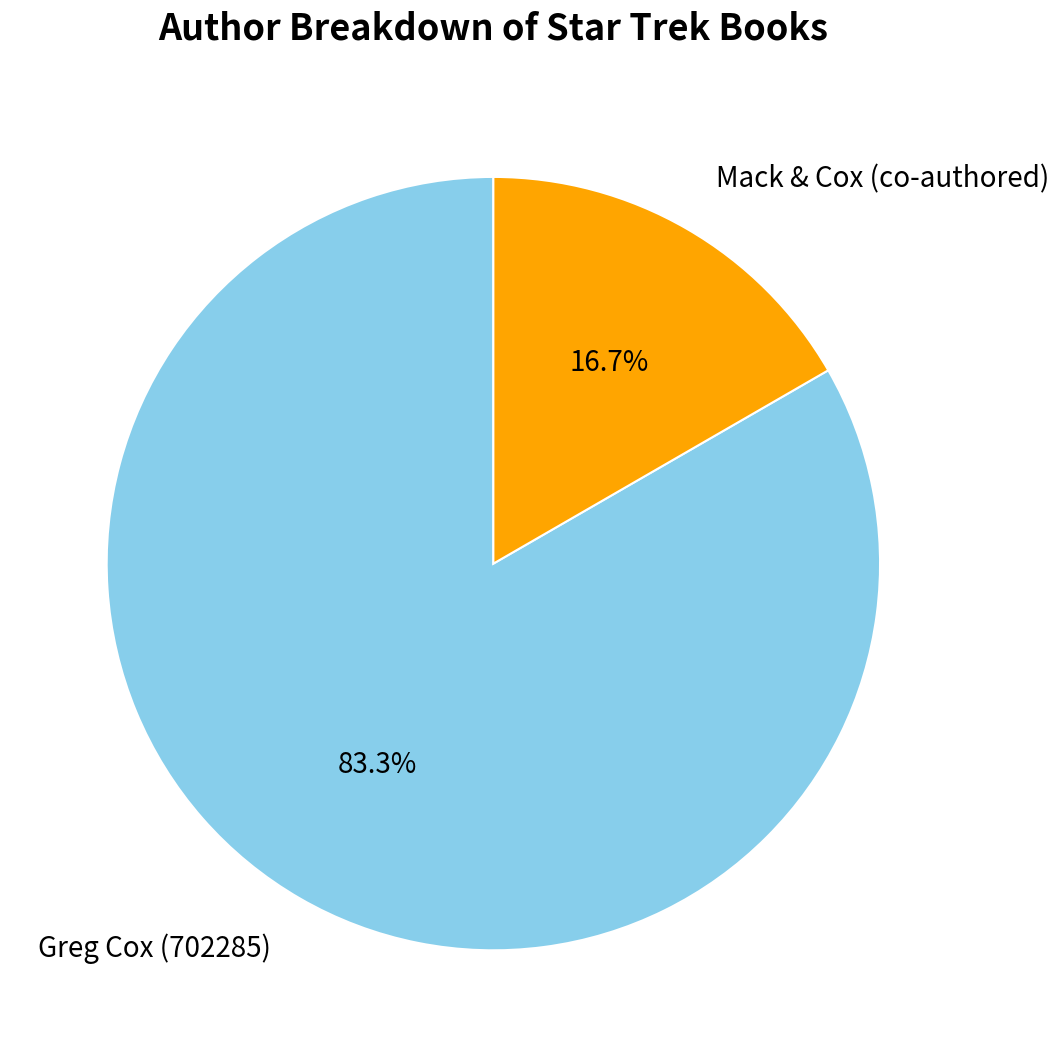

Does any single category account for the majority?

Yes